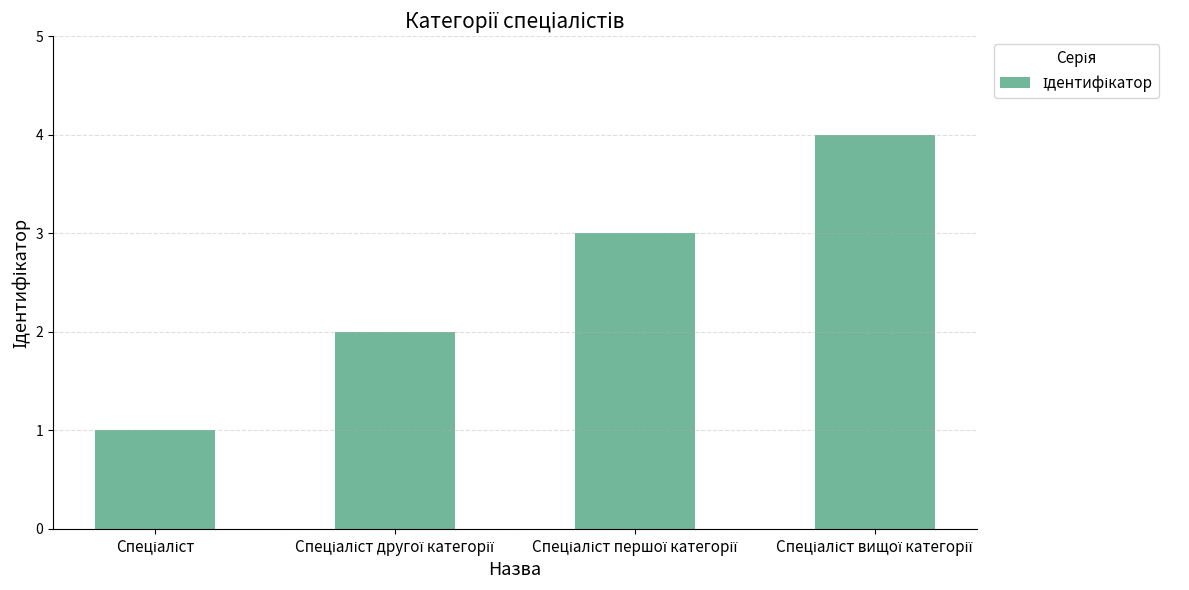

What is the maximum value shown in the chart?

4